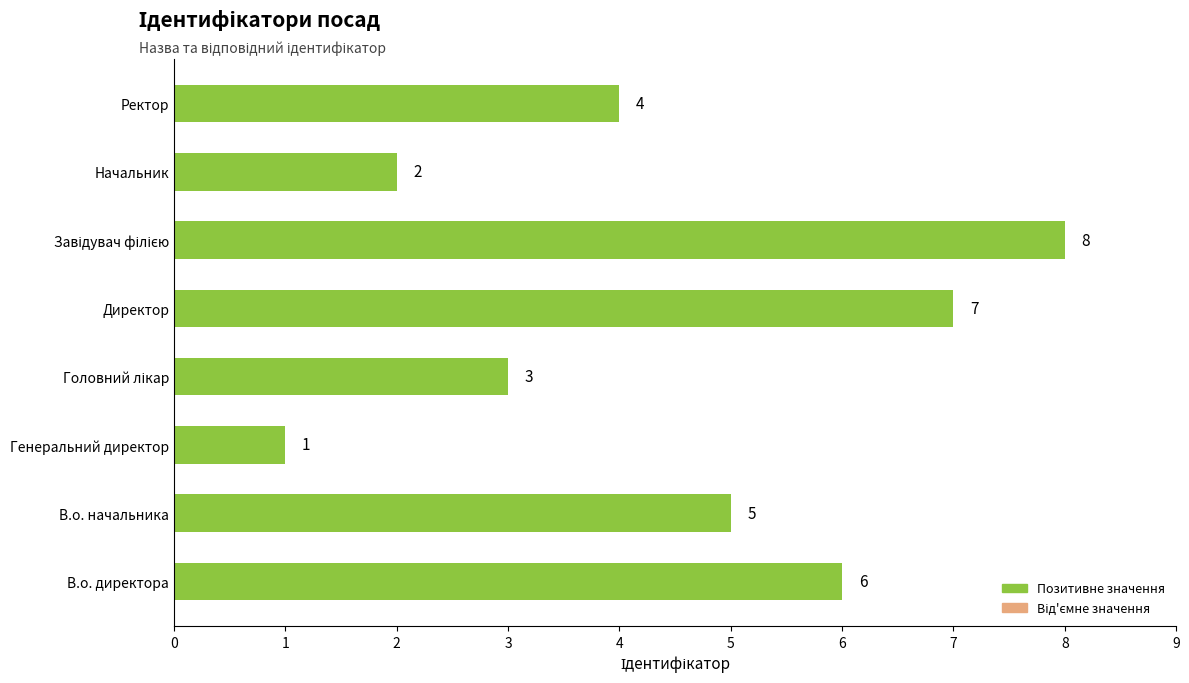

The chart shows a value of 6 at В.о. директора. True or false?

True